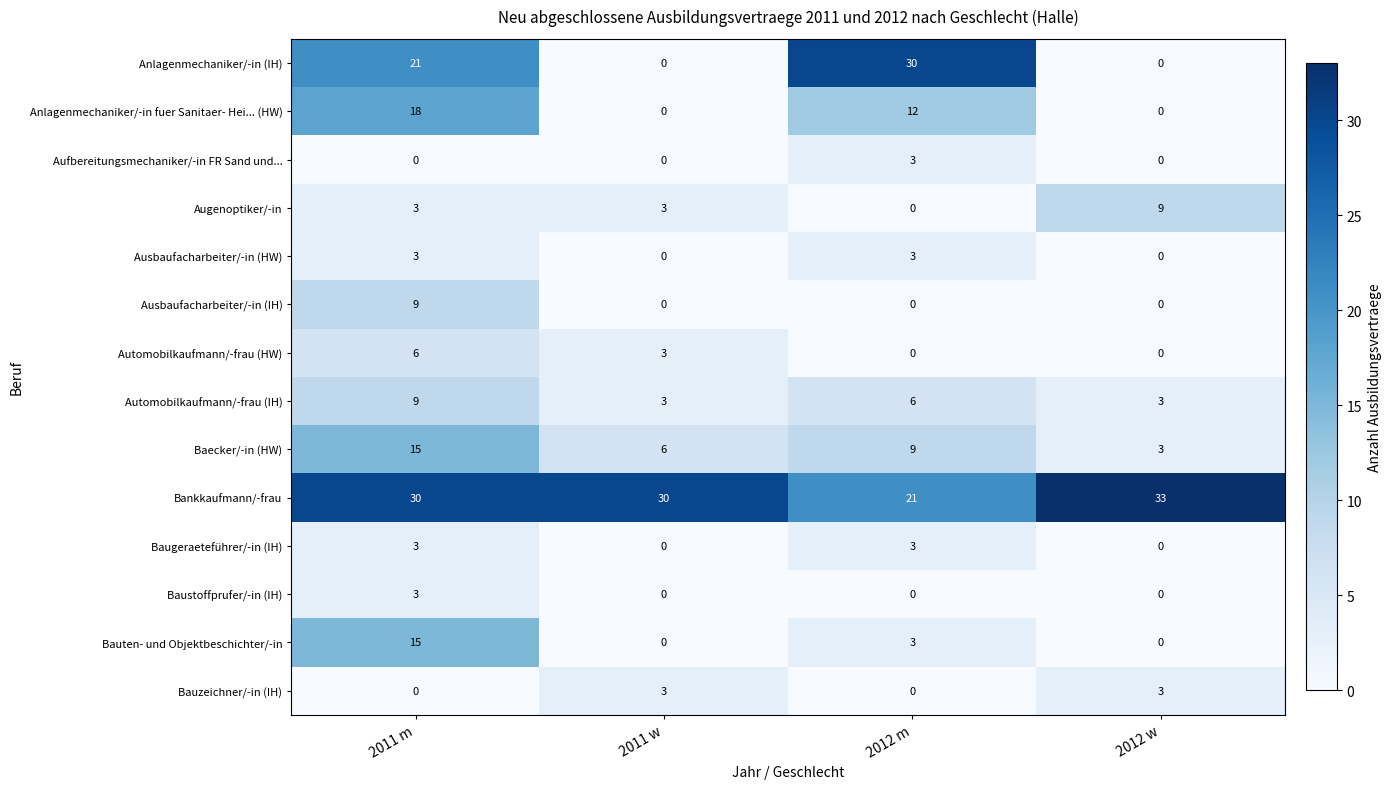

At which label does Anlagenmechaniker/-in (IH) reach its peak?

2012 m